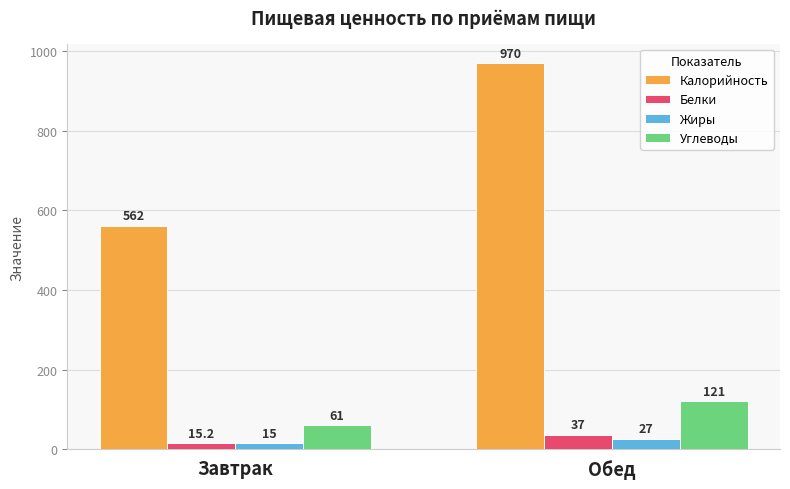

What is the total value across all series at Обед?

1155.0